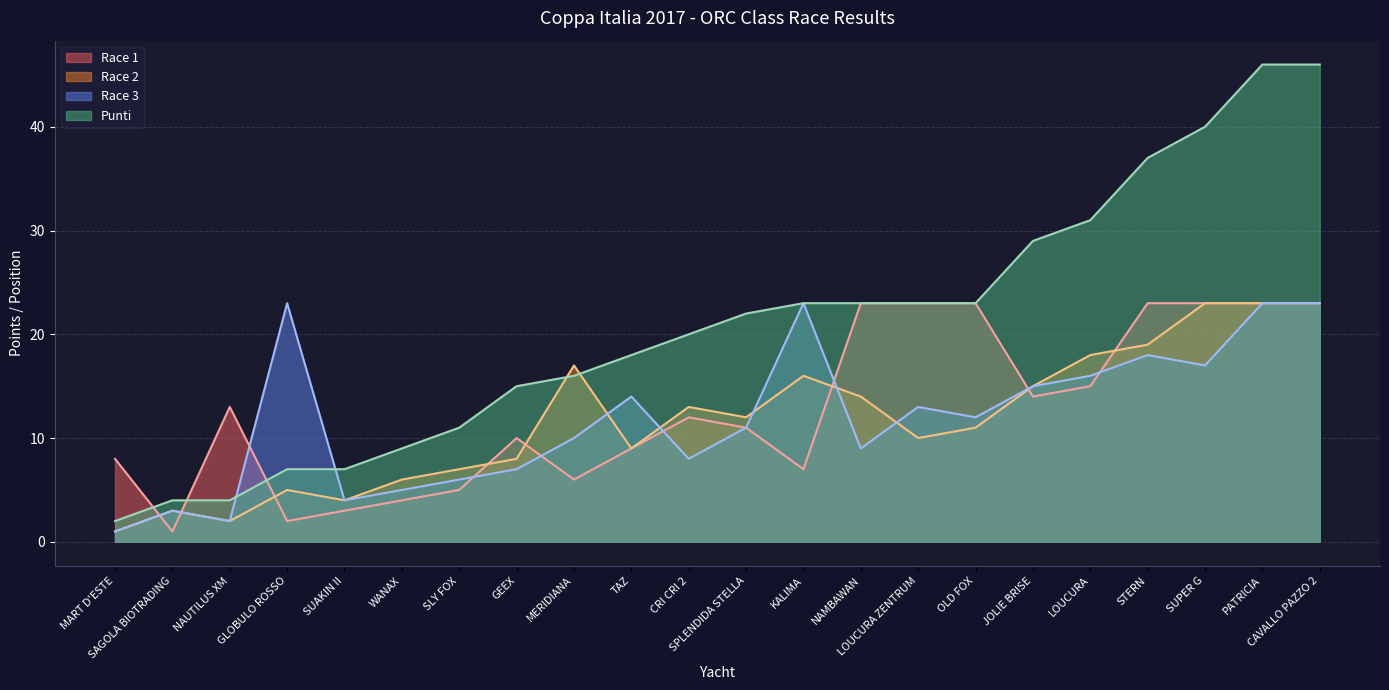

How many values in the Race 1 series exceed 12?

10